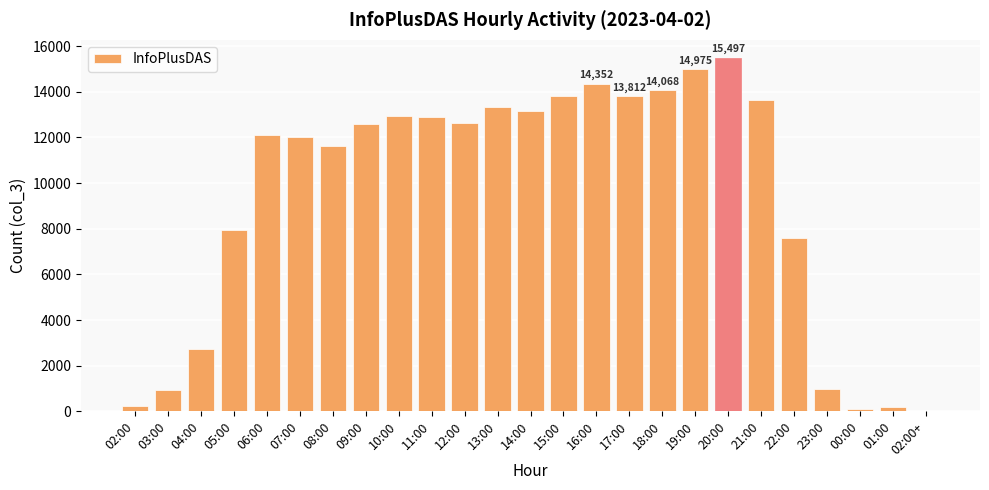

What is the maximum value shown in the chart?

15497